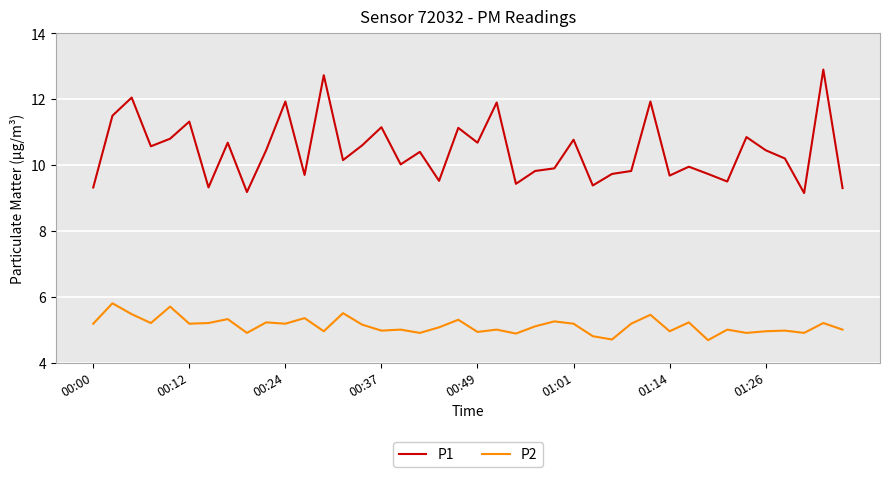

Which series has the largest range (max minus min)?

P1